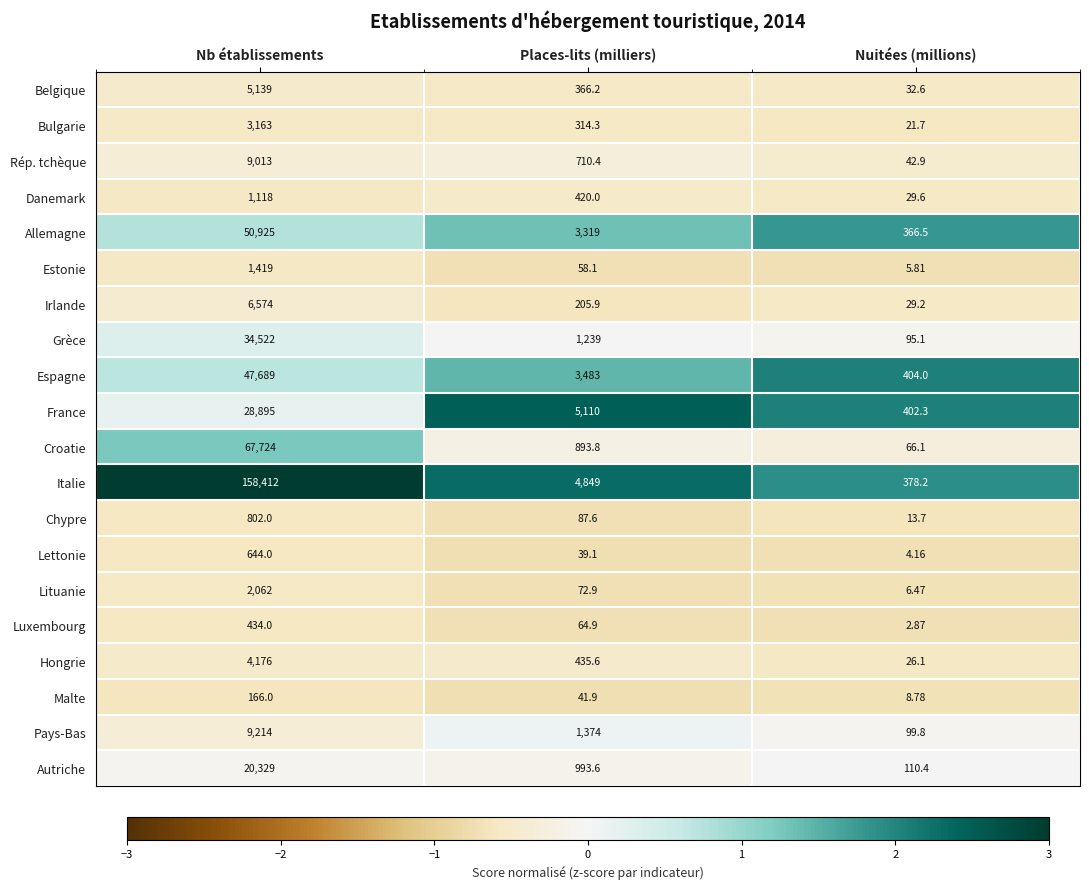

At which category does the chart reach its minimum across all series?

Nuitées (millions)